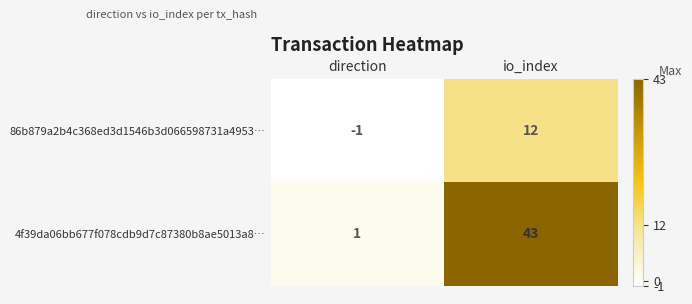

How many values in 86b879a2b4c368ed3d1546b3d066598731a4953… are below zero?

1